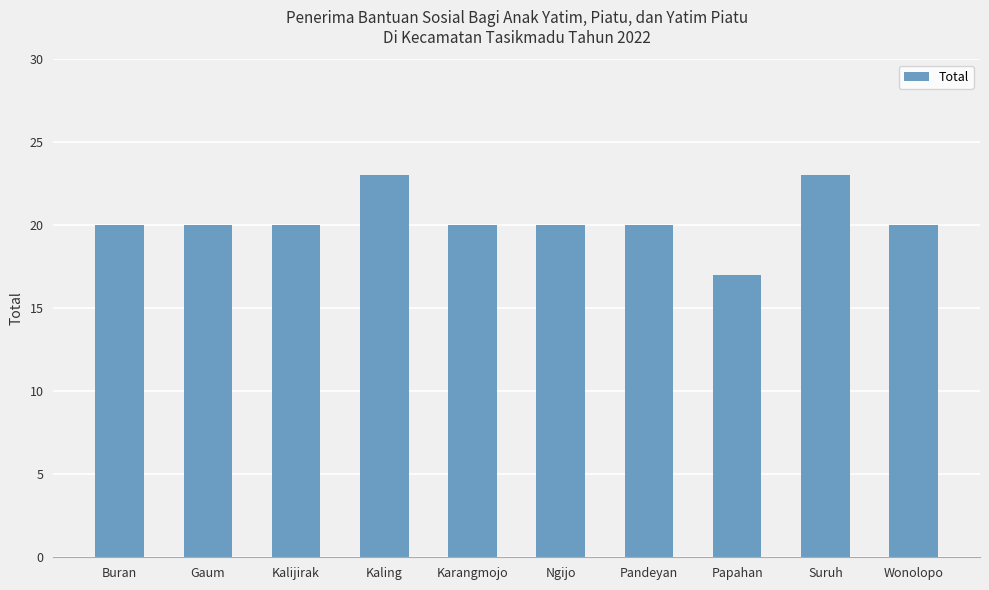

What value does the data have at Ngijo?

20